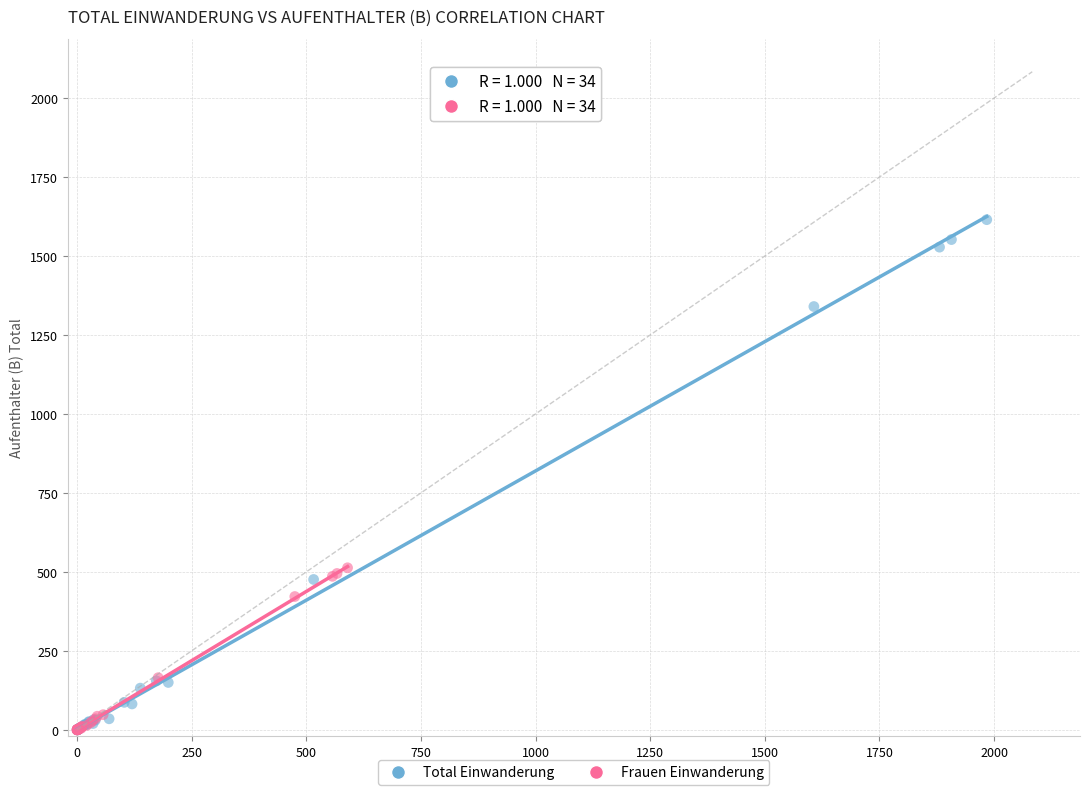

Which series has the widest spread of Y values?

Total Einwanderung